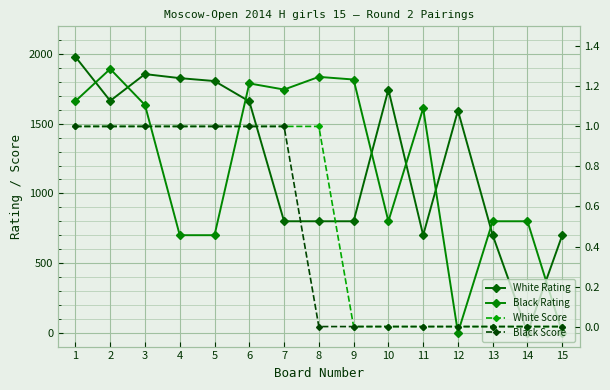

How many categories are shown in the chart?

15